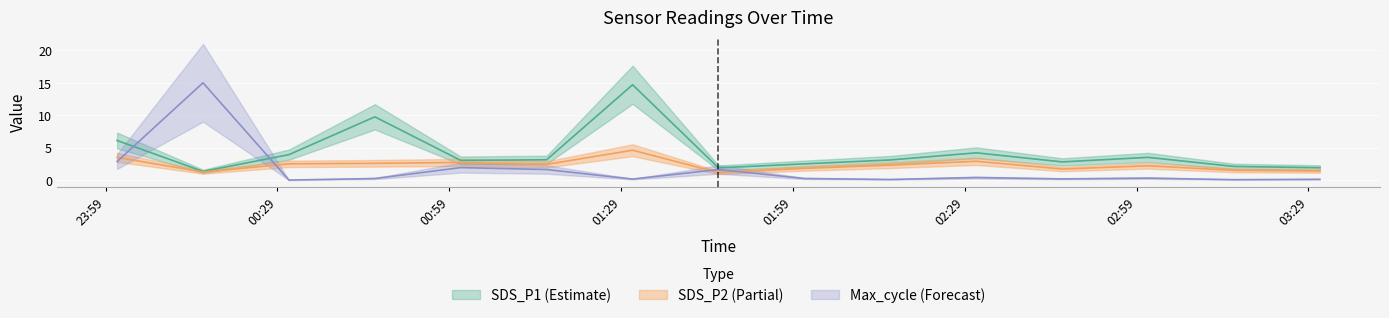

At 2022/10/15 02:01, list the series in order from largest to smallest.

SDS_P1, SDS_P2, Max_cycle